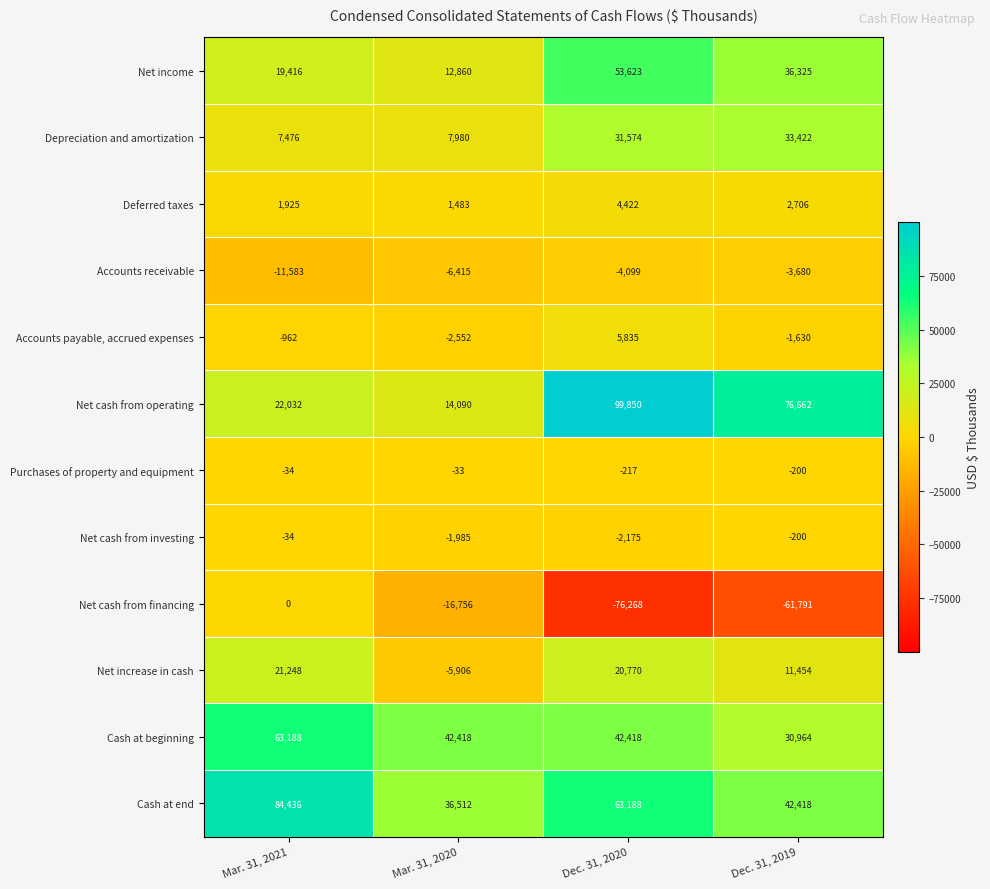

List the series in order of their peak value, lowest first.

Accounts receivable, Net cash from investing, Purchases of property and equipment, Net cash from financing, Deferred taxes, Accounts payable, accrued expenses, Net increase in cash, Depreciation and amortization, Net income, Cash at beginning, Cash at end, Net cash from operating